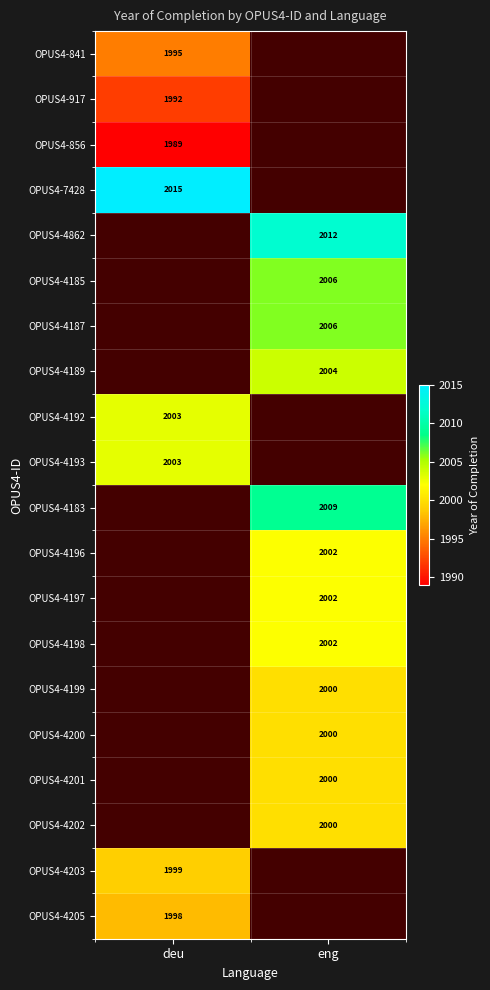

The OPUS4-4198 series shows 654 at eng. True or false?

False